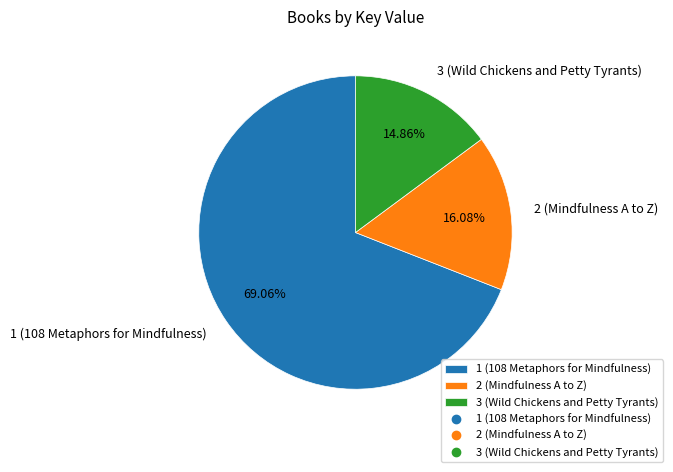

Which slice is the largest?

1 (108 Metaphors for Mindfulness)